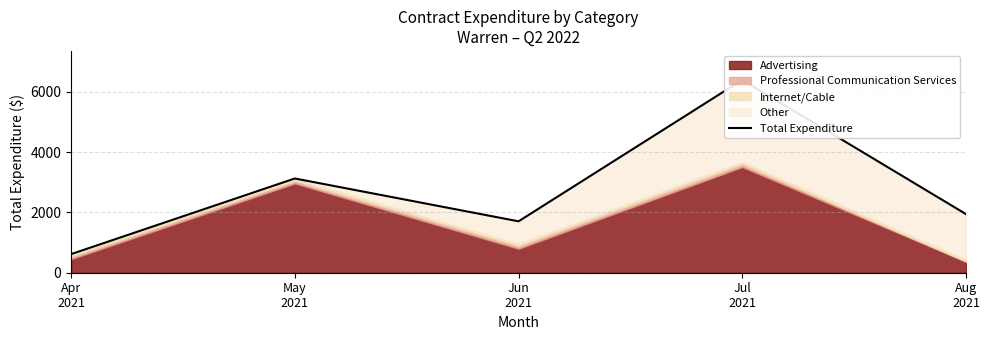

What is the ratio of the value at Apr
2021 to the value at May
2021?

0.2